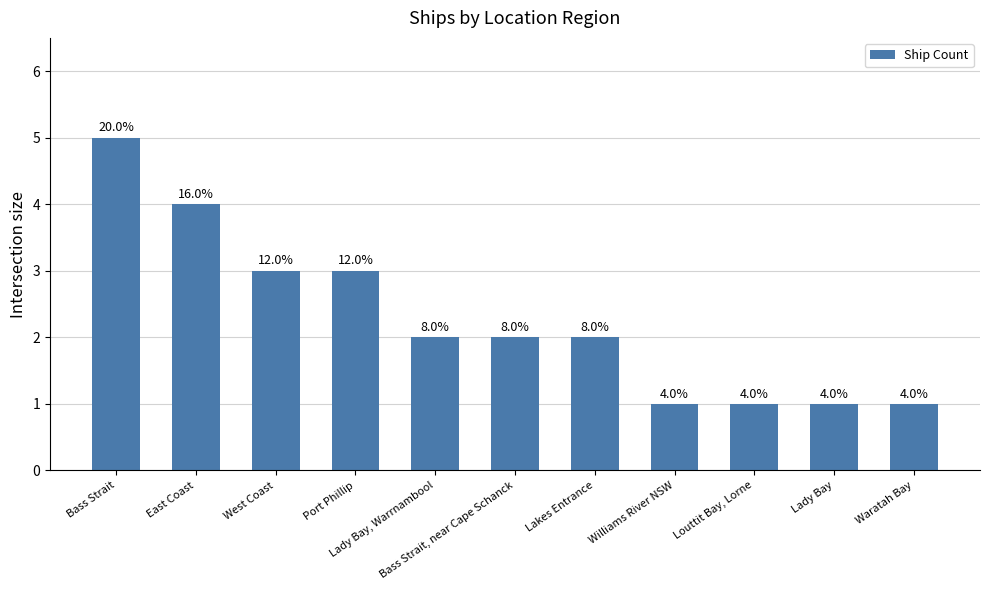

How many bars are there in total?

11